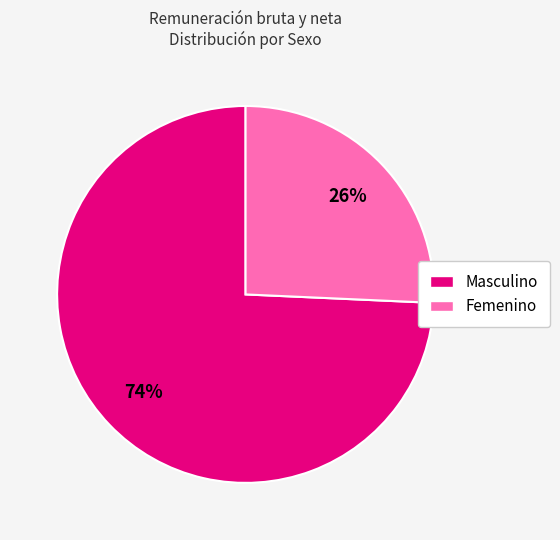

Between Masculino and Femenino, which is larger?

Masculino